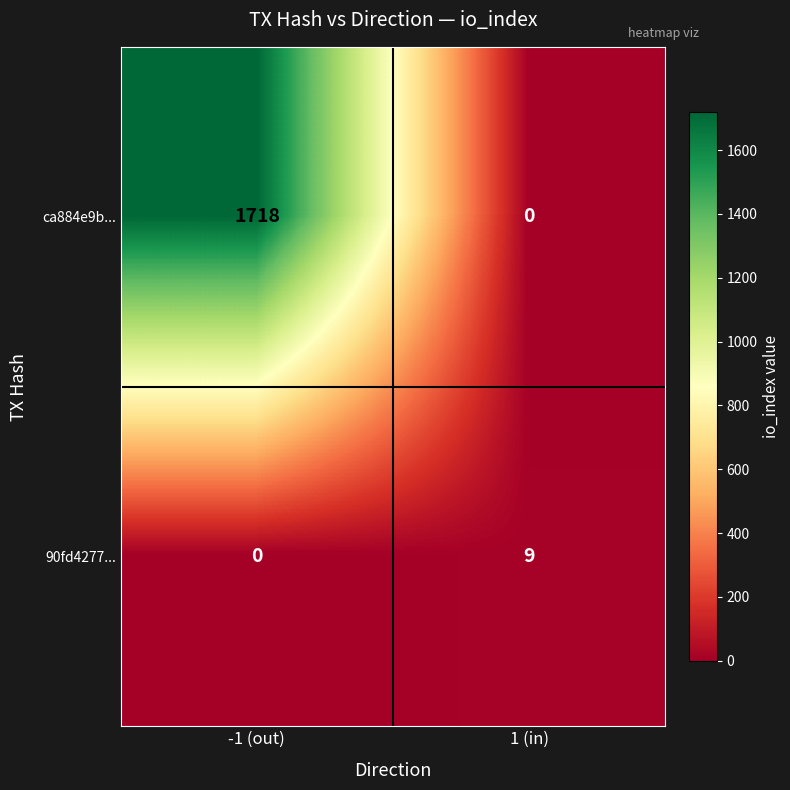

Reading right to left, list all the values displayed in this chart.

ca884e9b...: 1 (in)=0	-1 (out)=1718
90fd4277...: 1 (in)=9	-1 (out)=0